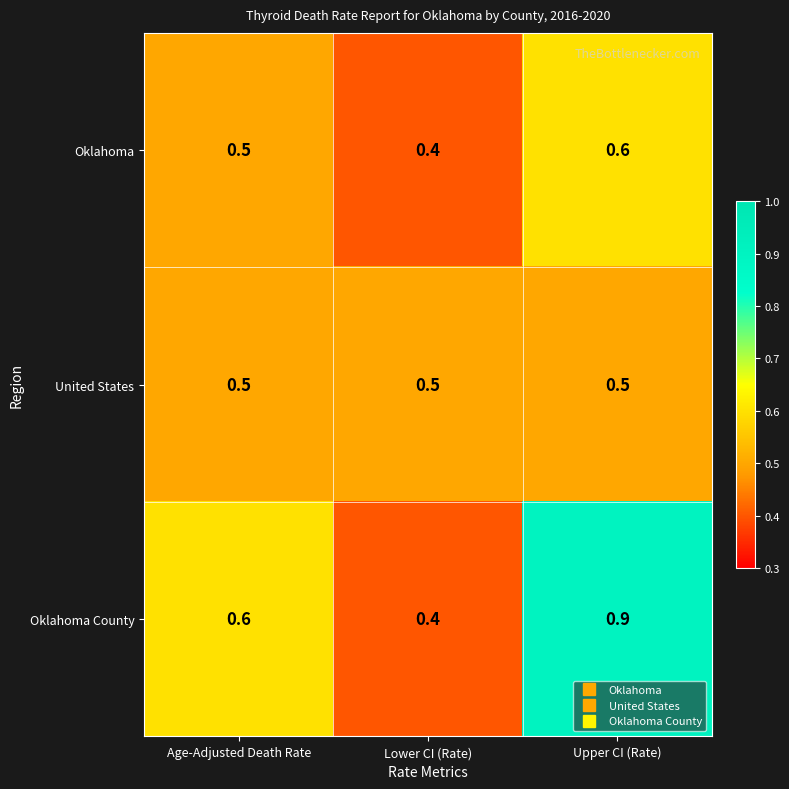

List the series in order of their peak value, lowest first.

United States, Oklahoma, Oklahoma County